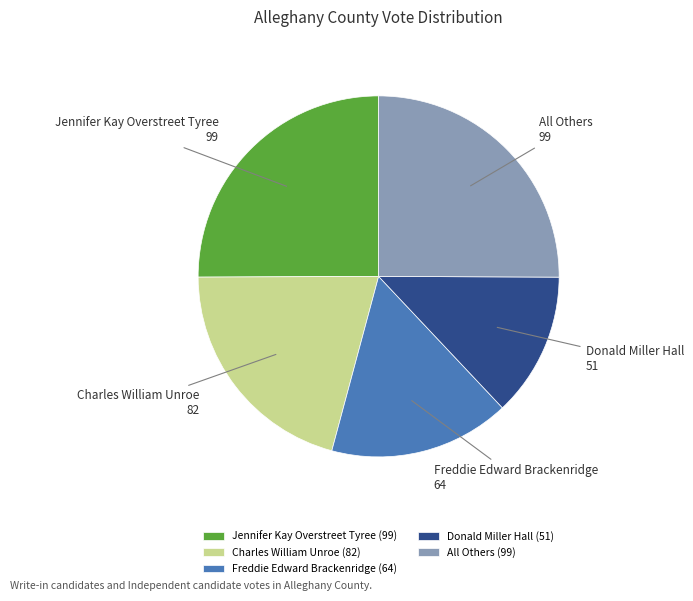

True or false: All Others accounts for 13% of the total.

False